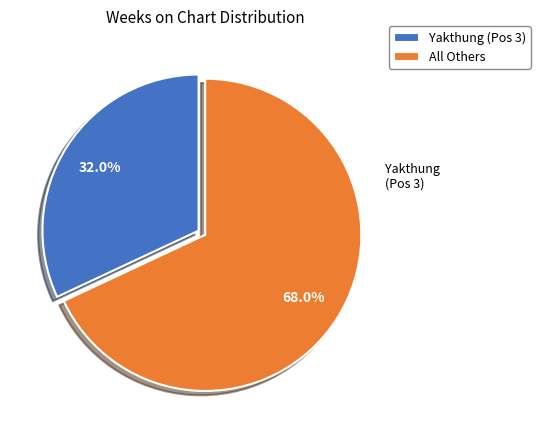

Which category accounts for the majority?

All Others